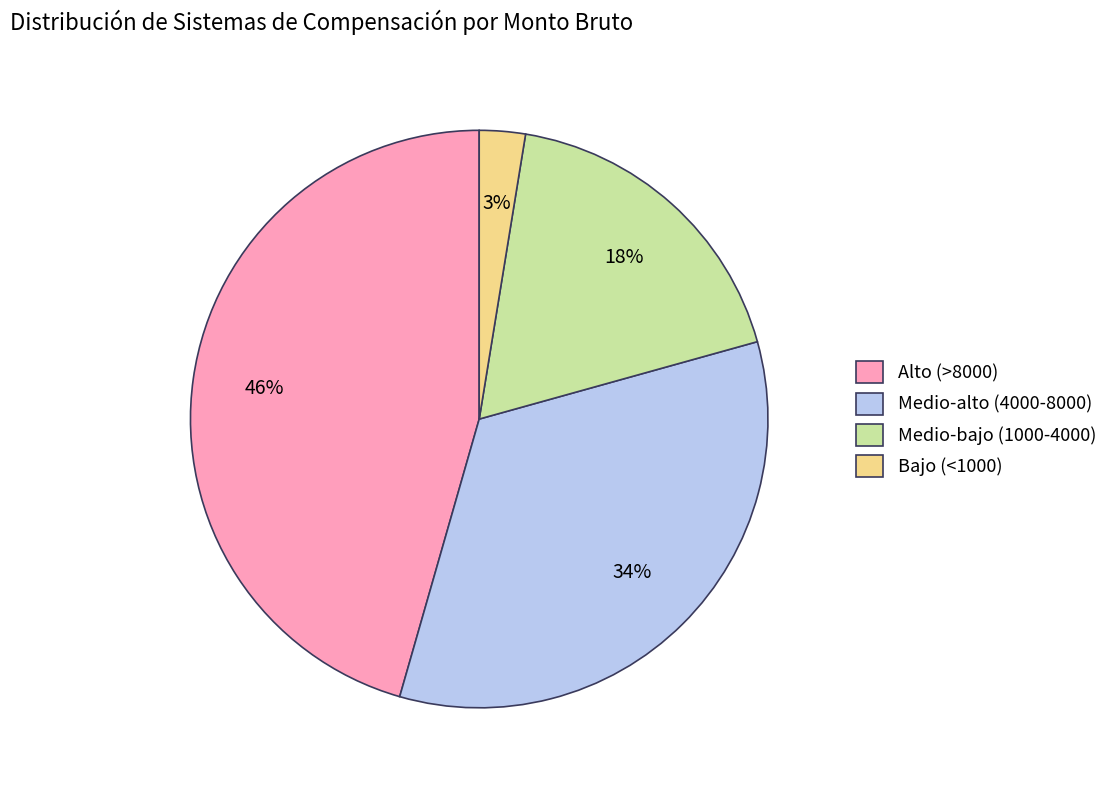

Is Medio-alto (4000-8000) the majority of the pie?

No